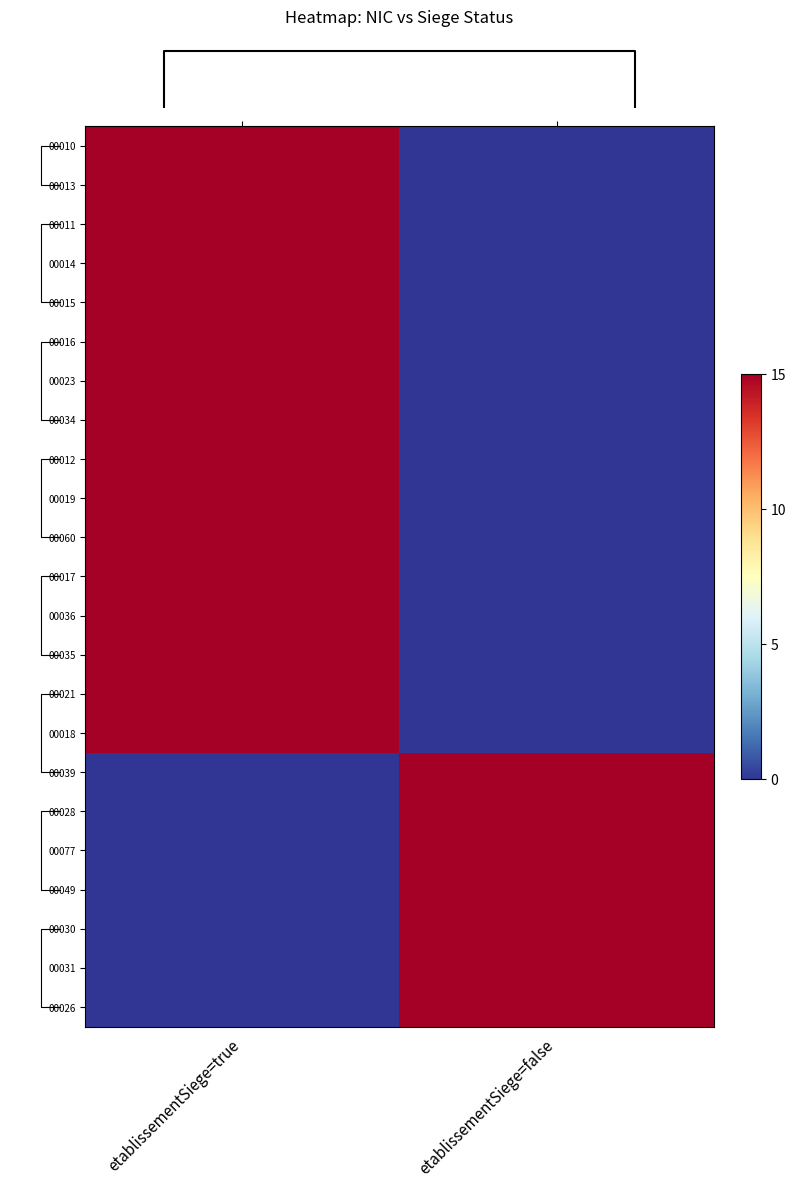

At which category is the sum across all series the highest?

etablissementSiege=true